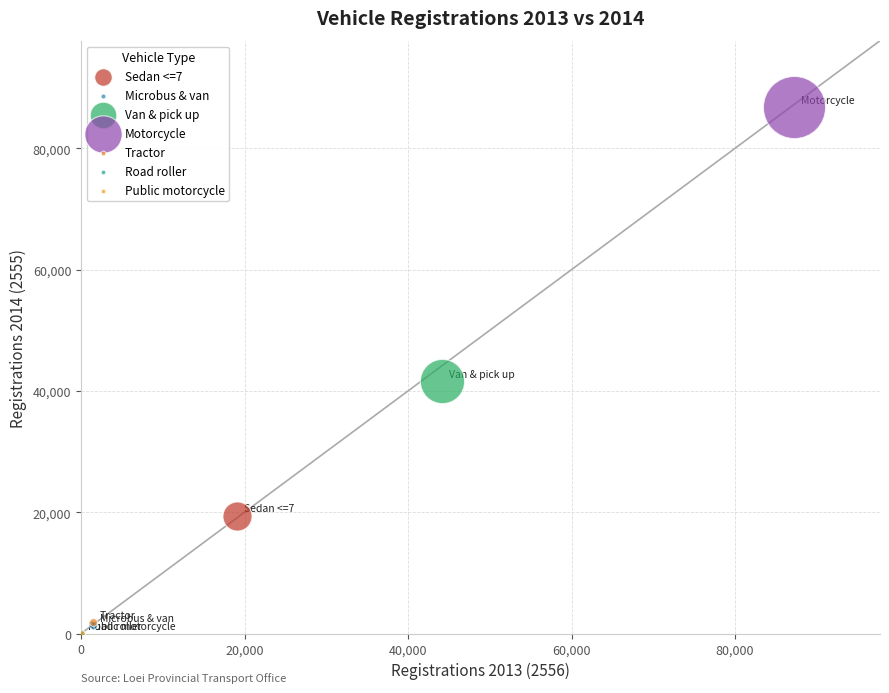

Which series contains the highest Y value?

Motorcycle